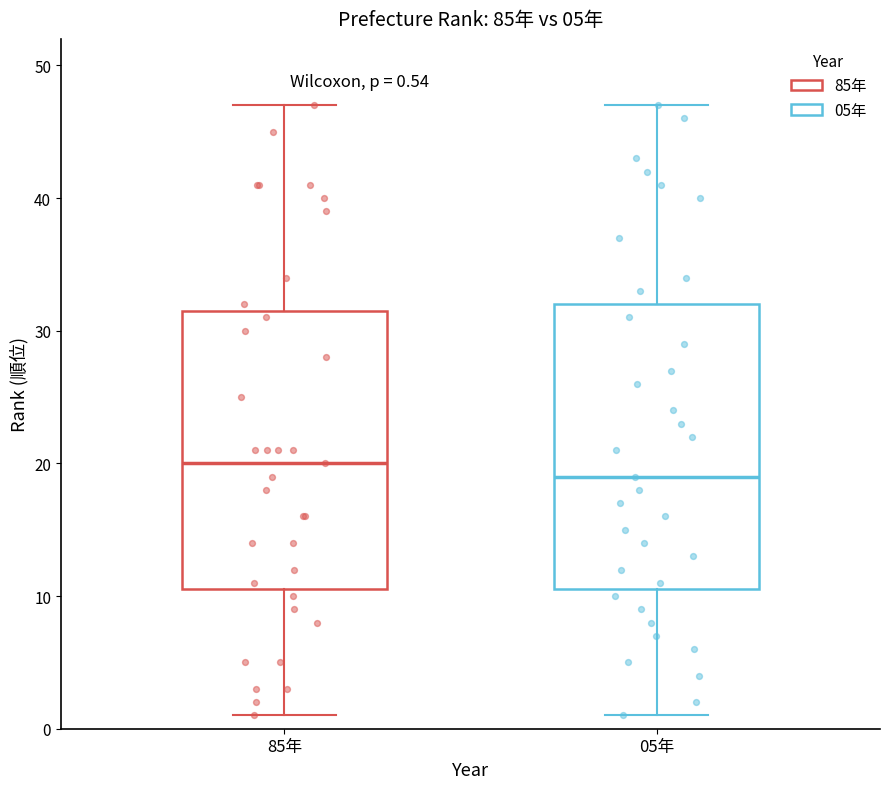

Which box's median line is the highest?

85年